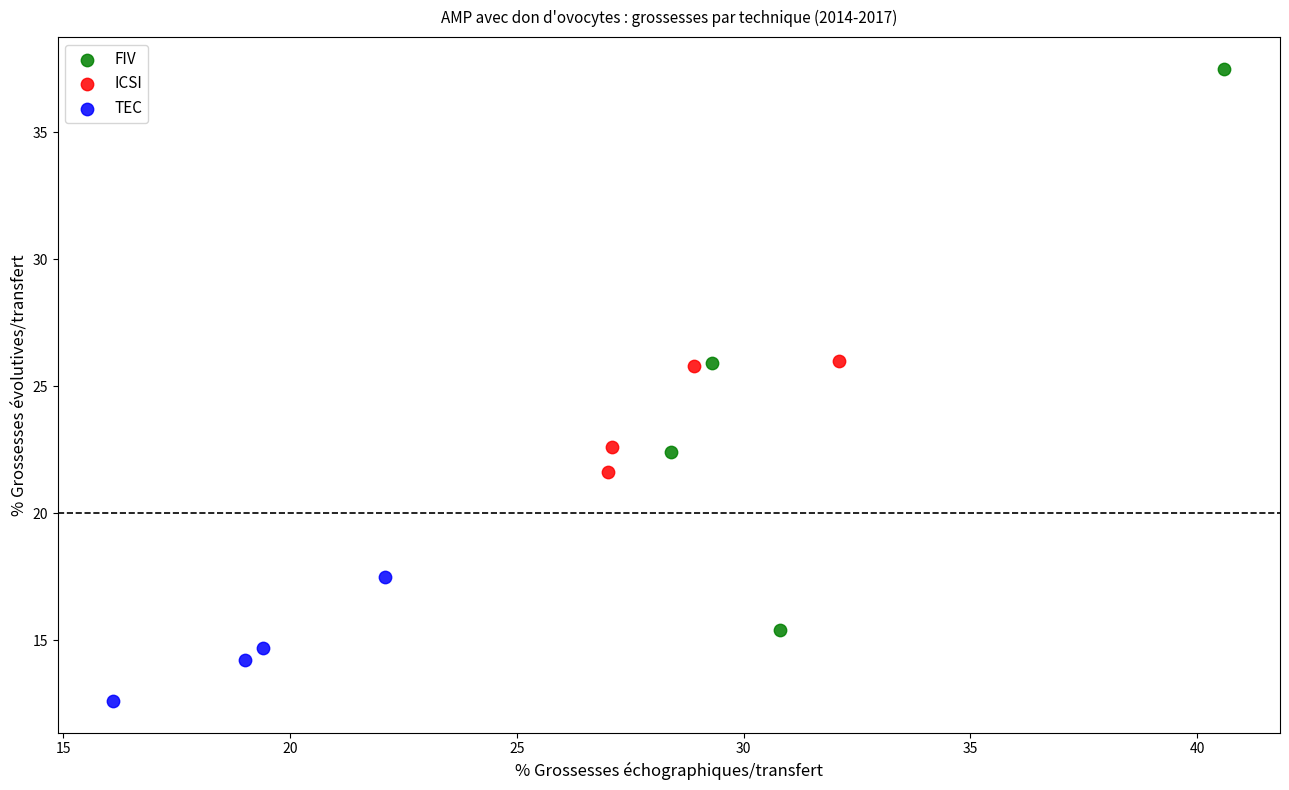

What are all the series names shown in the legend?

FIV, ICSI, TEC